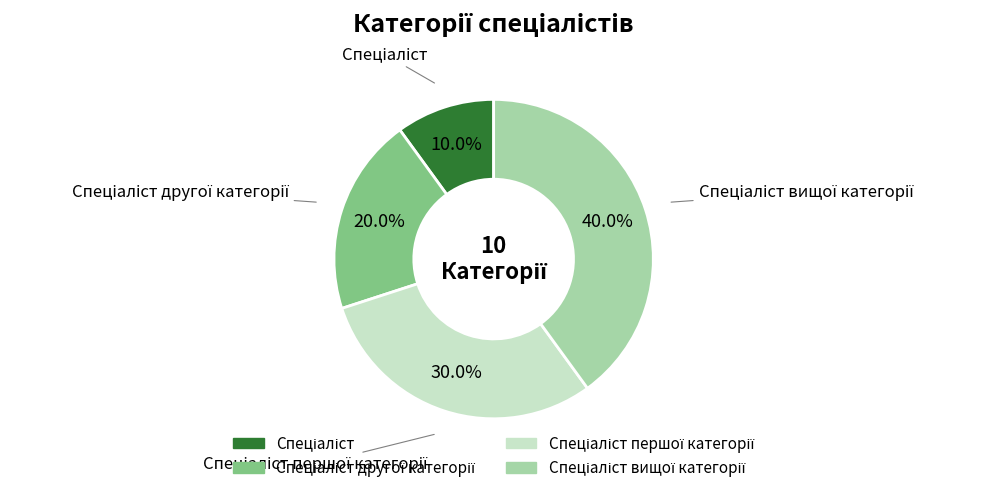

Does any single category account for the majority?

No